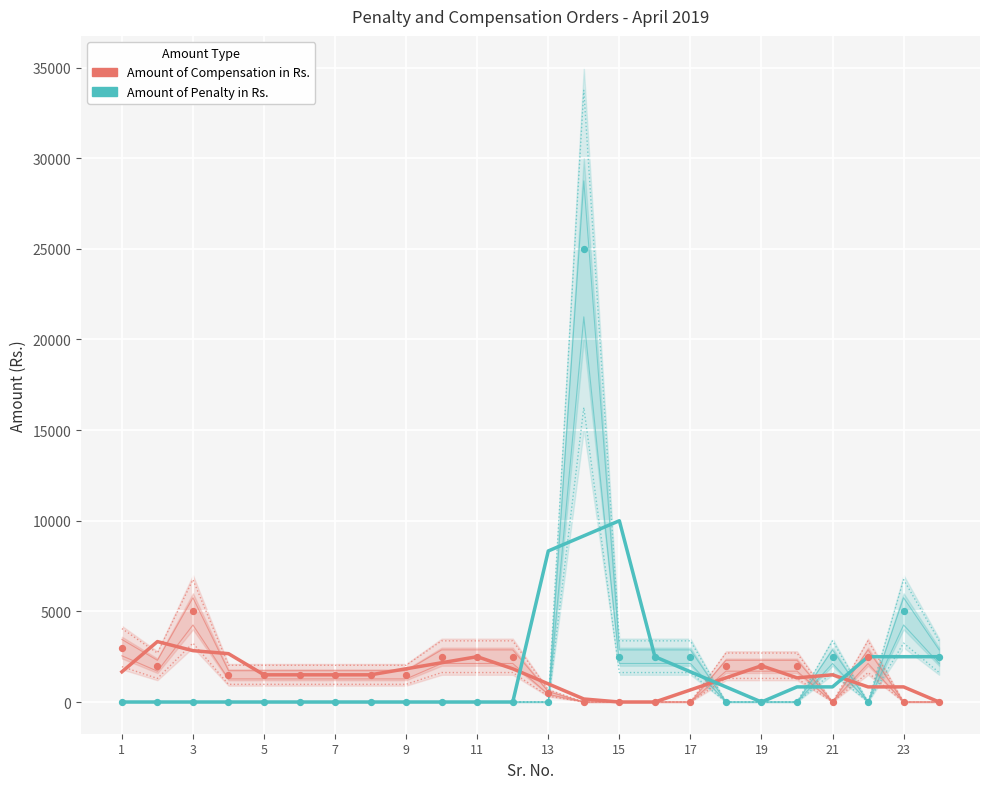

At how many categories does at least one series exceed 5301?

3